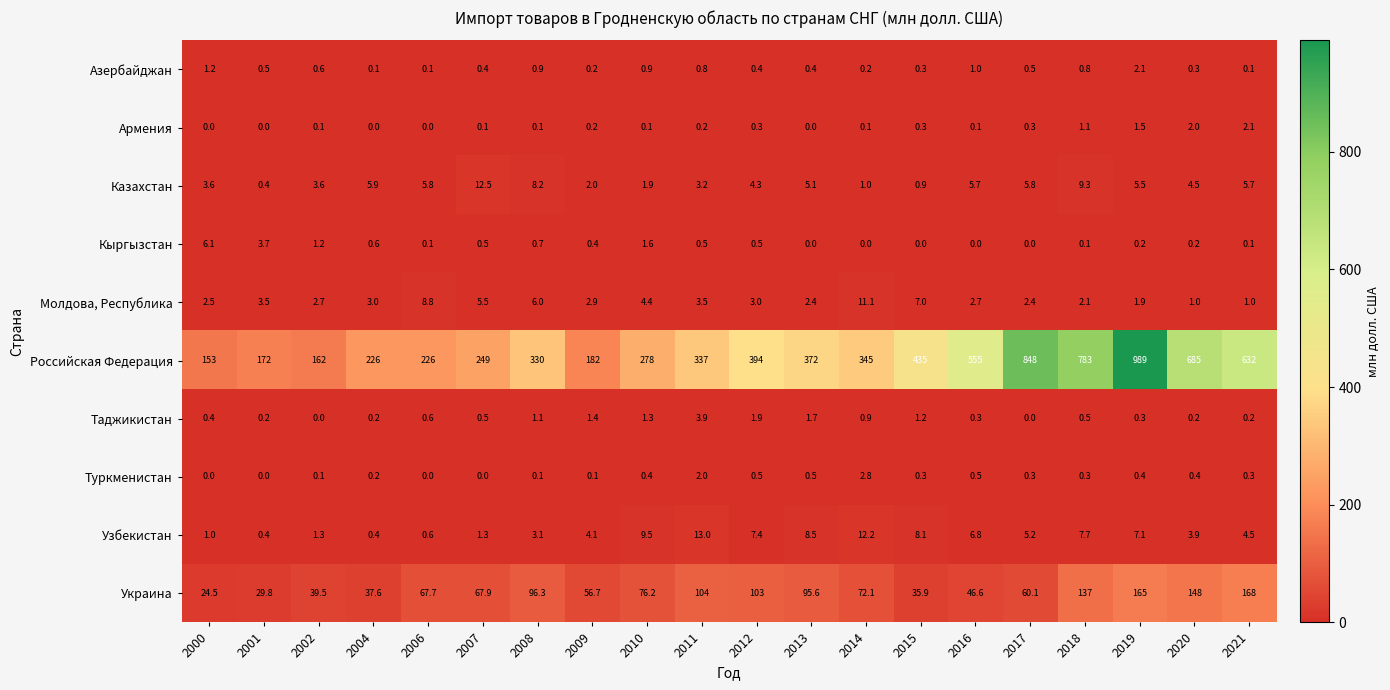

Is it true that Узбекистан equals 1.6 at 2000?

False